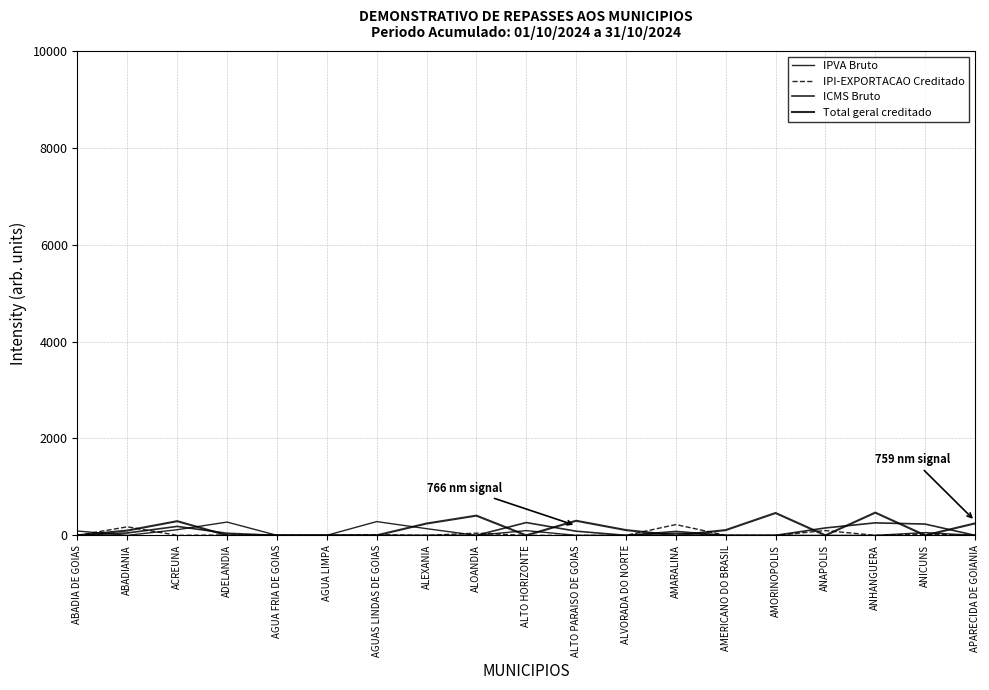

At which label does Total geral creditado reach its peak?

ANHANGUERA